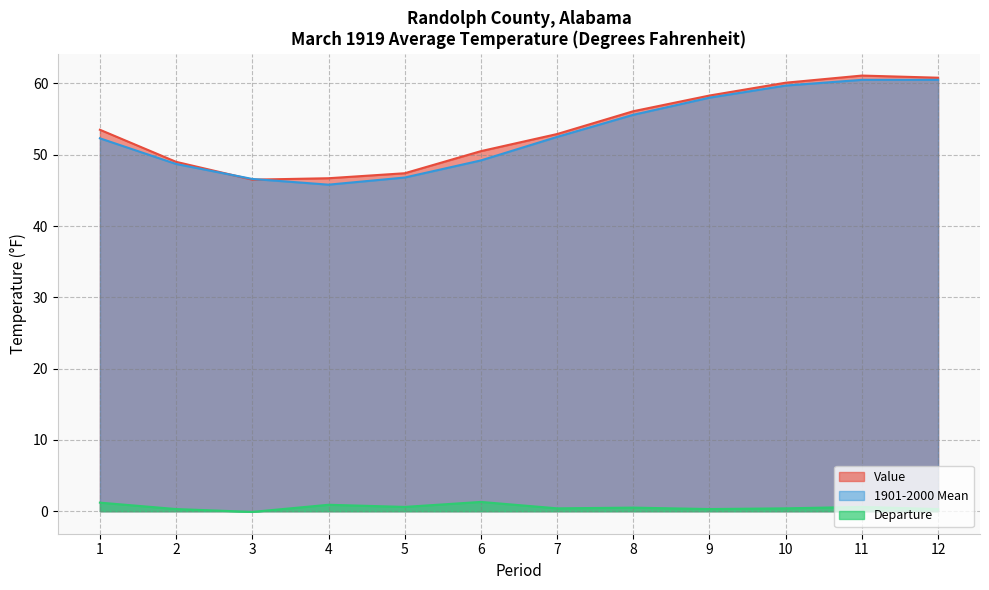

Does the chart have visible grid lines?

Yes